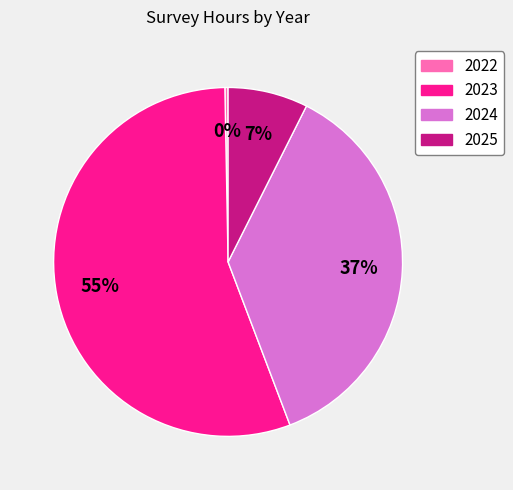

Is there any slice that represents more than half of the pie?

Yes